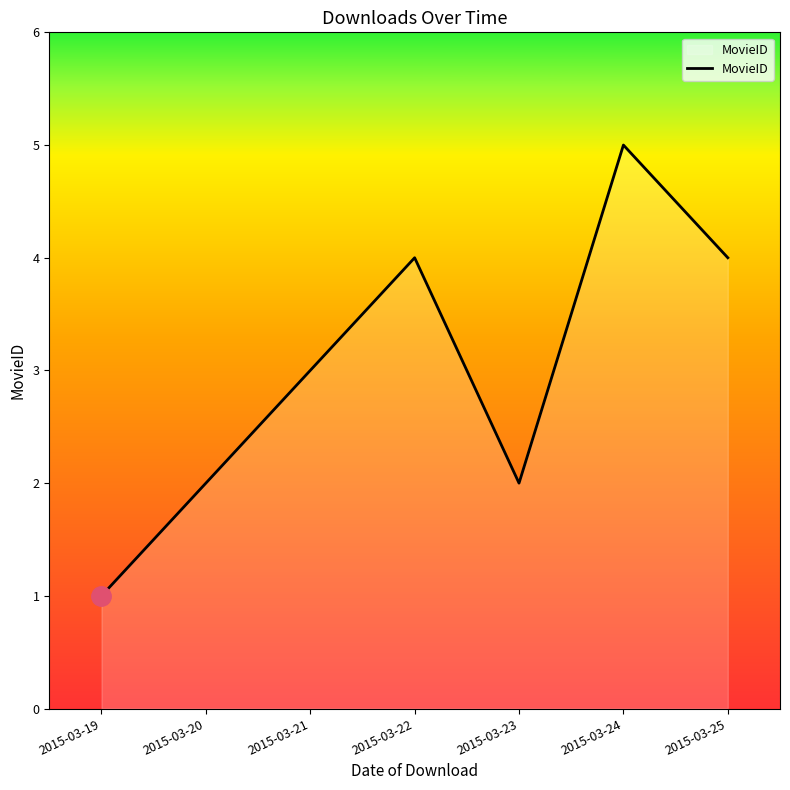

What is the minimum value shown in the chart?

1